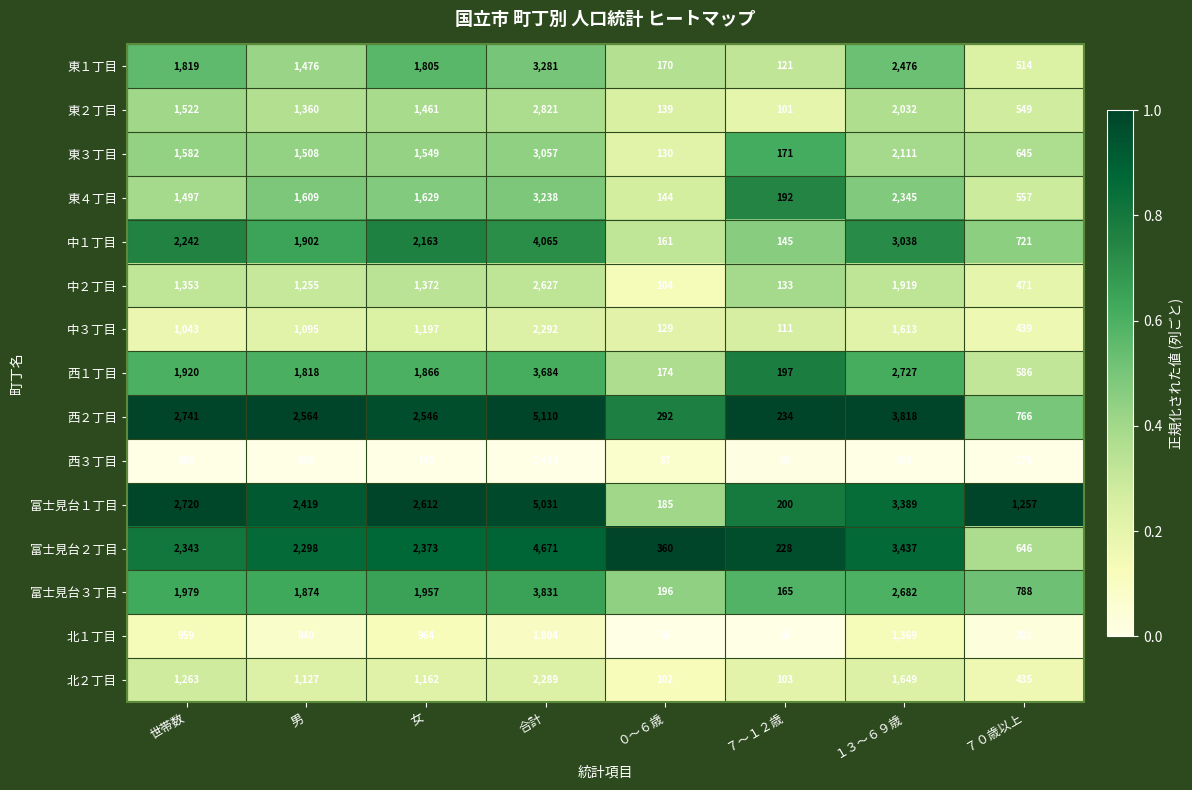

Rank the series at 合計 from highest to lowest value.

西２丁目, 富士見台１丁目, 富士見台２丁目, 中１丁目, 富士見台３丁目, 西１丁目, 東１丁目, 東４丁目, 東３丁目, 東２丁目, 中２丁目, 中３丁目, 北２丁目, 北１丁目, 西３丁目